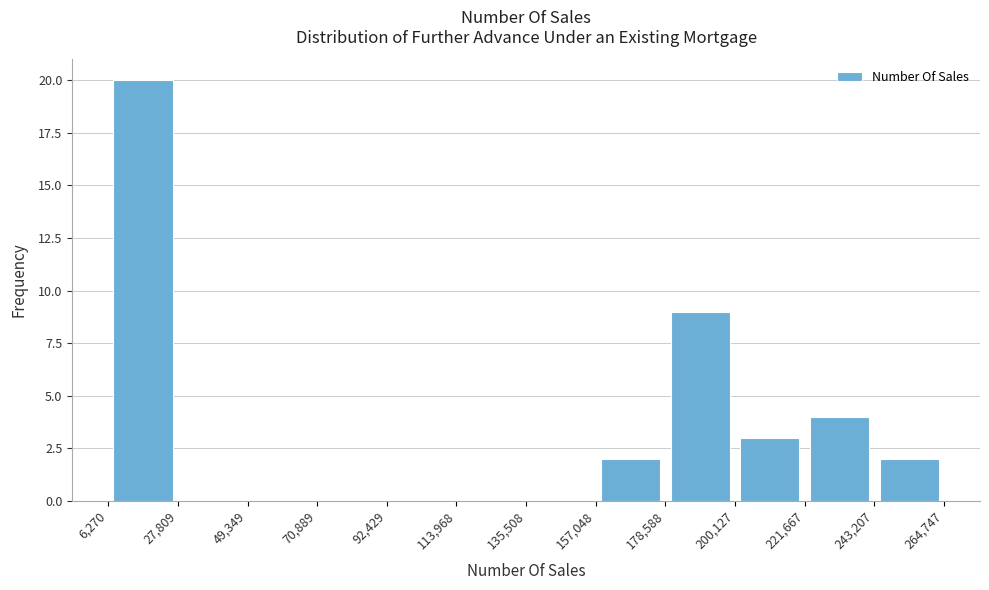

Reading left to right, list every bar in this chart as the range it spans on the x-axis followed by its height. The values are not printed on the chart, so give them approximately, as read against the axis.

6,270 to 27,809: 20
27,809 to 49,349: 0
49,349 to 70,889: 0
70,889 to 92,429: 0
92,429 to 113,968: 0
113,968 to 135,508: 0
135,508 to 157,048: 0
157,048 to 178,588: 2
178,588 to 200,127: 9
200,127 to 221,667: 3
221,667 to 243,207: 4
243,207 to 264,747: 2